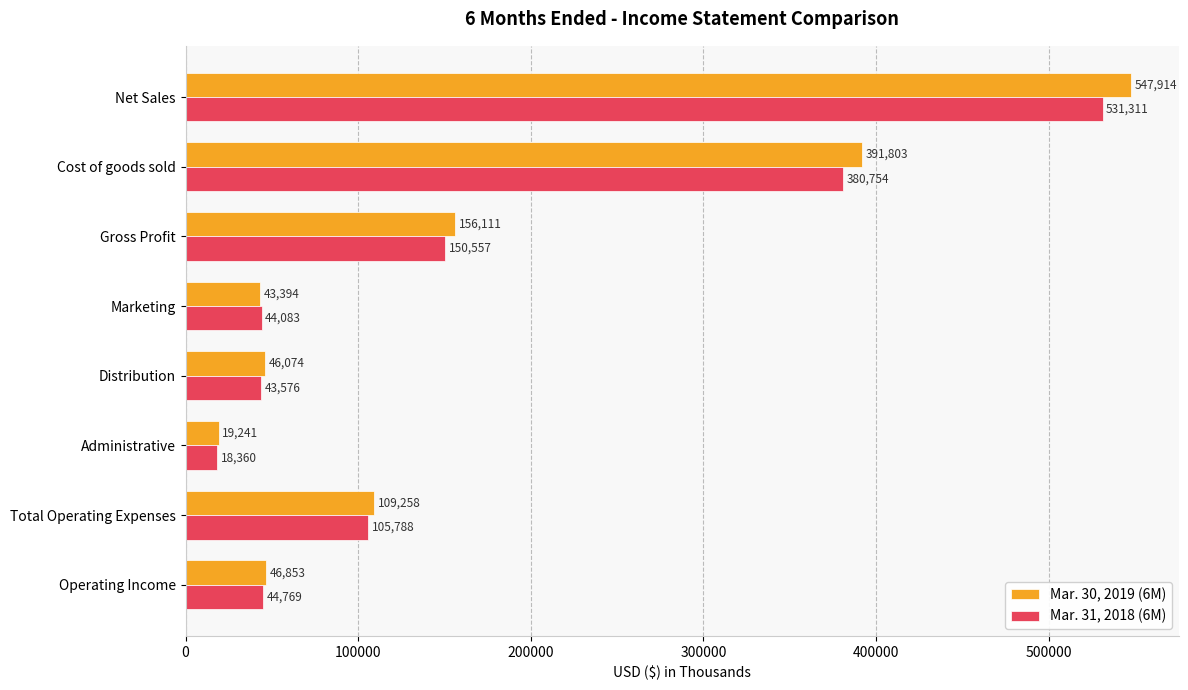

Which series has the widest spread of values?

Mar. 30, 2019 (6M)